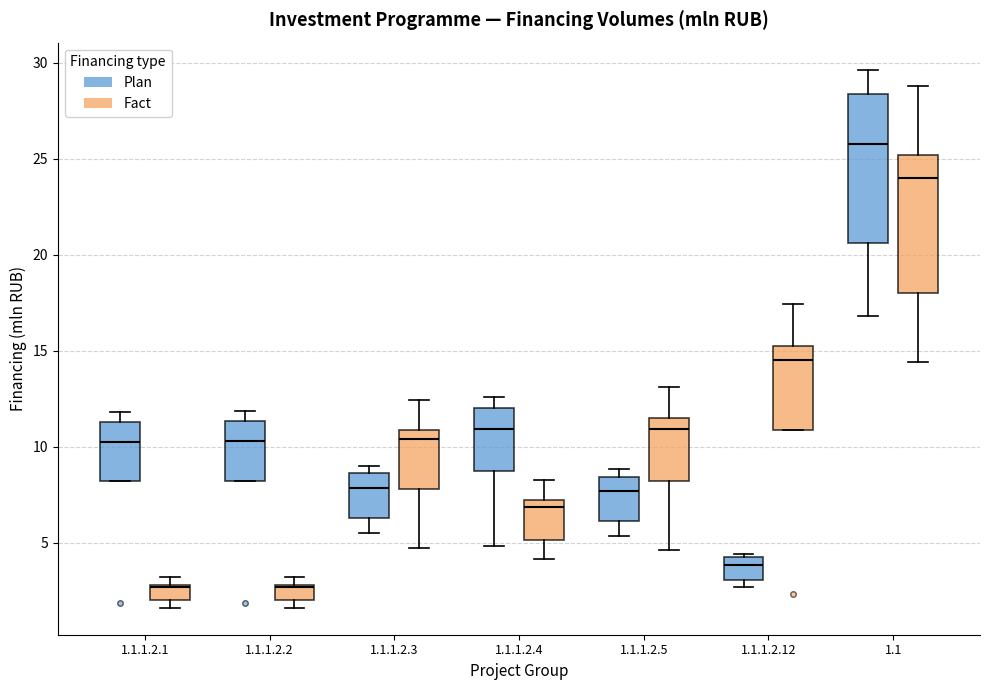

Comparing the boxes themselves (not the whiskers), which one is the tallest?

1.1 (Plan)